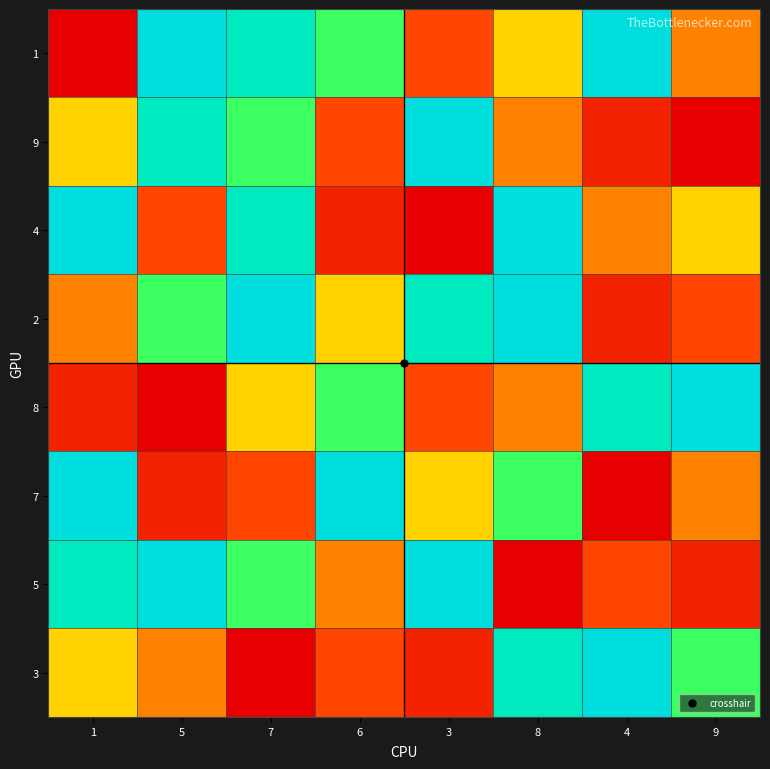

At how many categories does at least one series exceed 5?

8